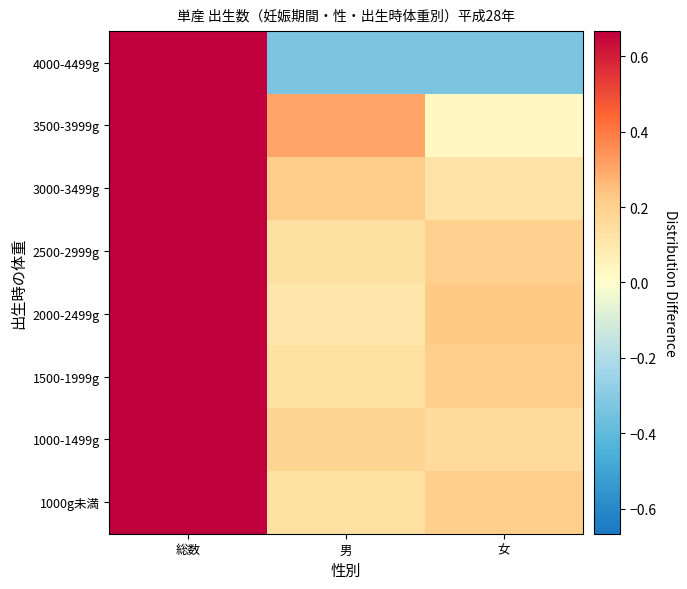

At which category does the chart reach its peak across all series?

総数